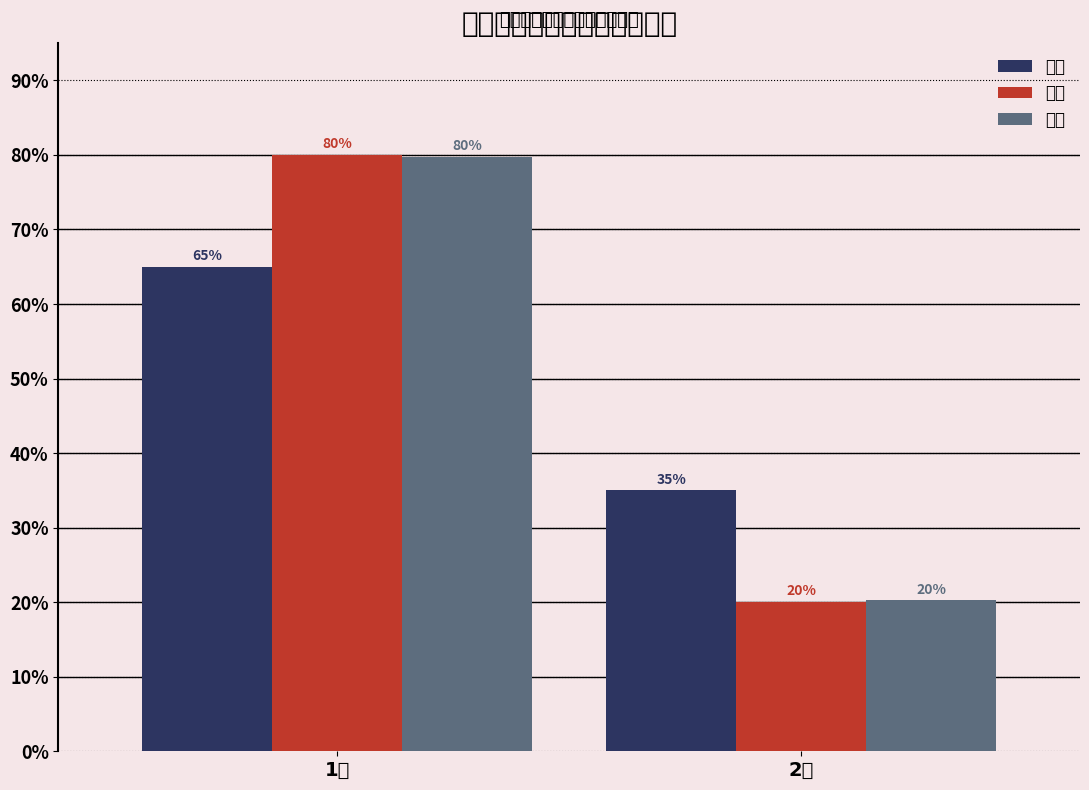

Is the value of 街道 at 2人 greater than the value of 市直 at 2人?

No